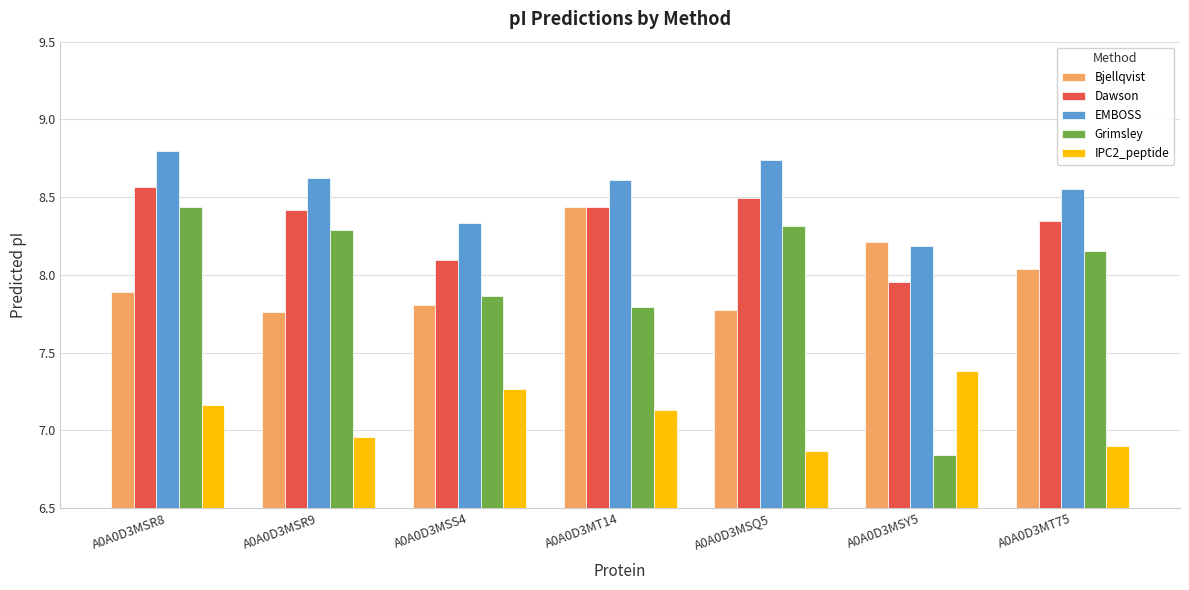

The Dawson series shows 11.0 at A0A0D3MSS4. True or false?

False